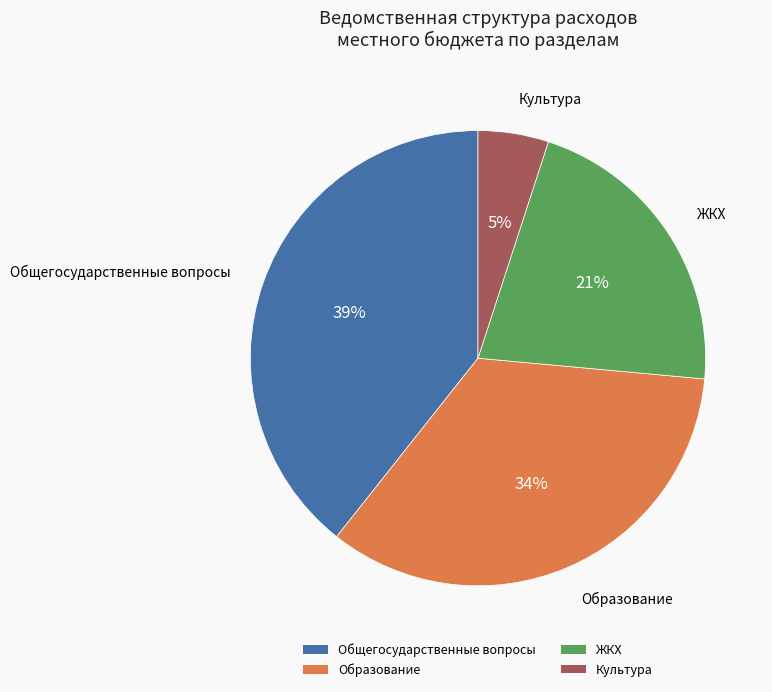

Is there any slice that represents more than half of the pie?

No